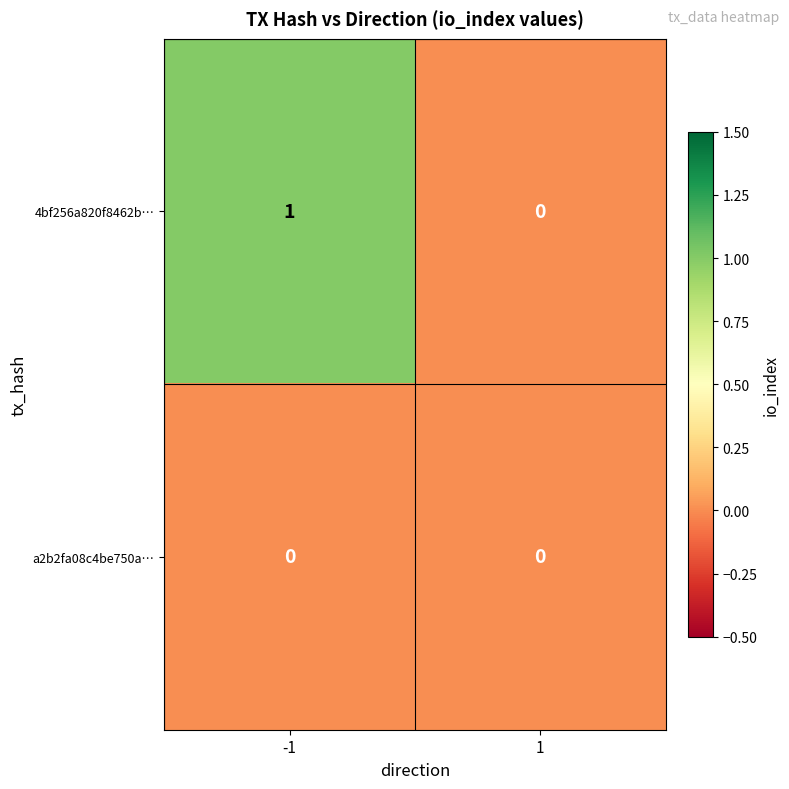

List the labels in order of 4bf256a820f8462b… value, smallest first.

1, -1